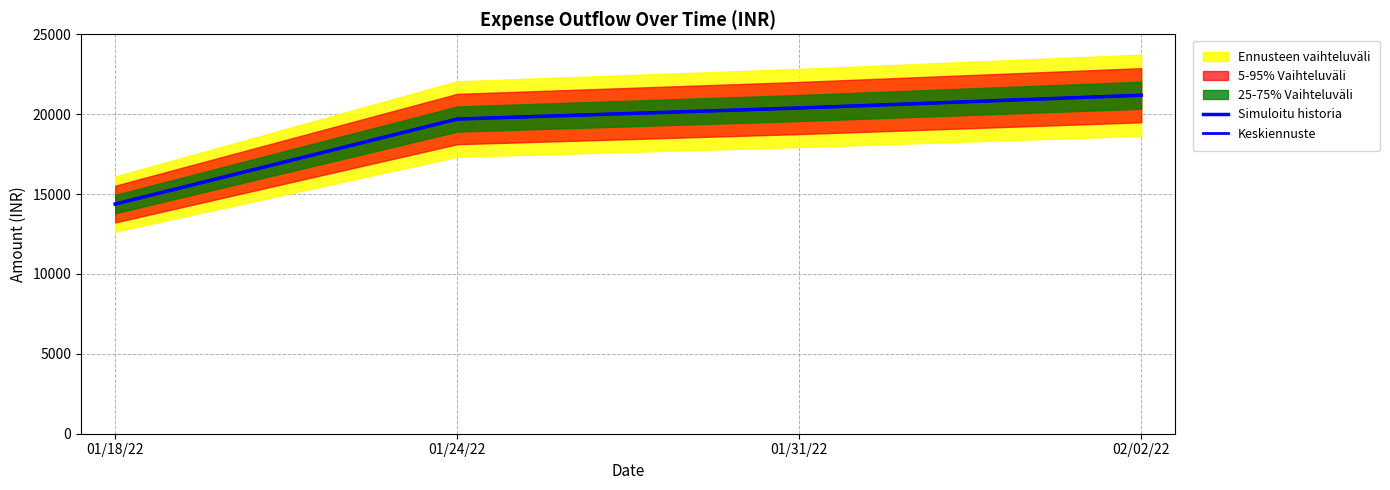

What is the difference between the maximum and minimum values in the Simuloitu historia series?

6810.0